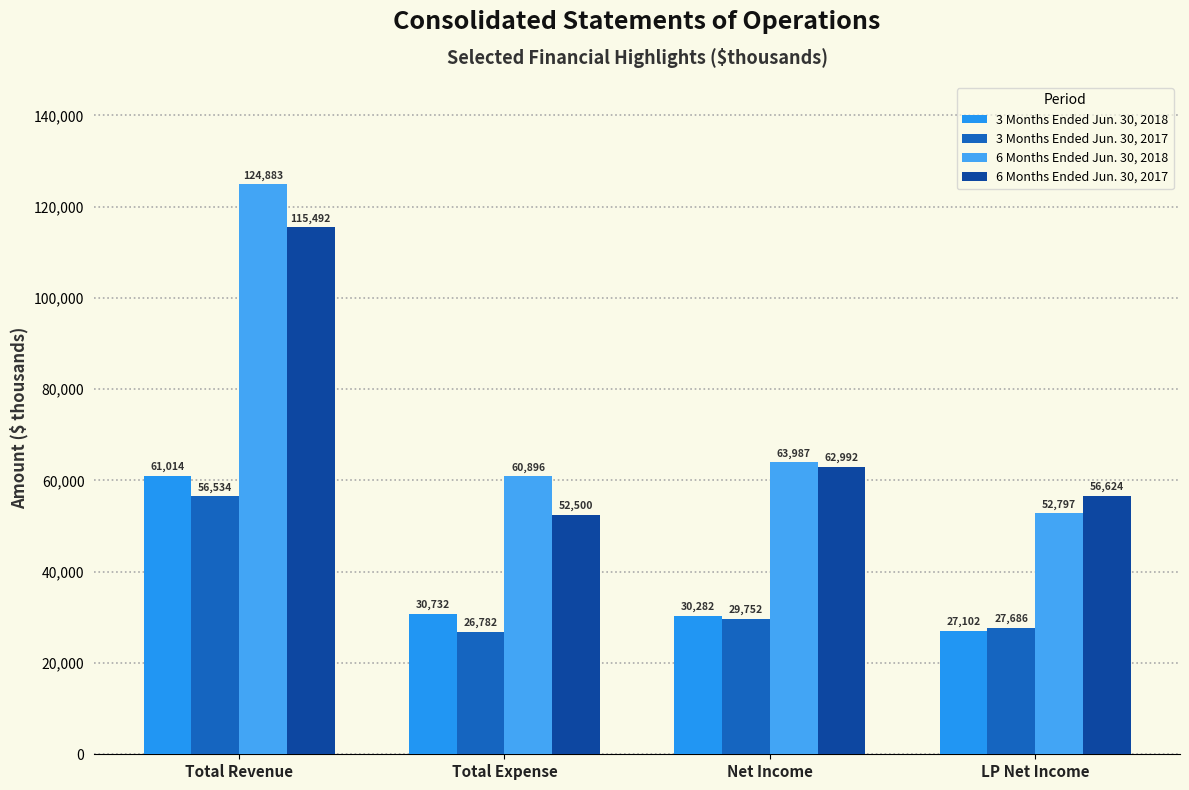

Reading left to right, extract all data points from this chart.

3 Months Ended Jun. 30, 2018: 61014	30732	30282	27102
3 Months Ended Jun. 30, 2017: 56534	26782	29752	27686
6 Months Ended Jun. 30, 2018: 124883	60896	63987	52797
6 Months Ended Jun. 30, 2017: 115492	52500	62992	56624